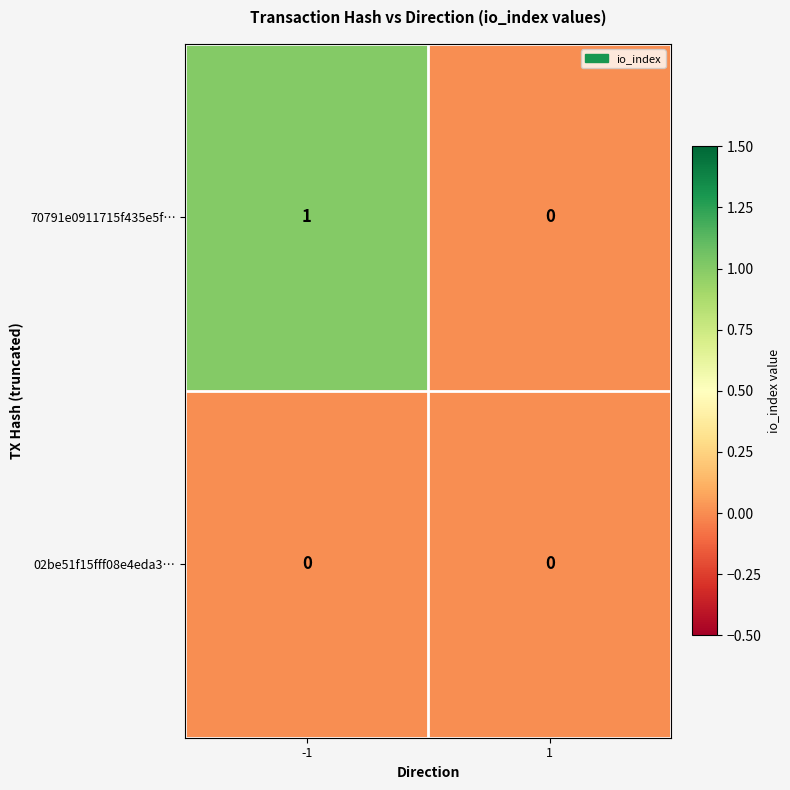

True or false: 70791e0911715f435e5f… has a value of 0 at 1.

True